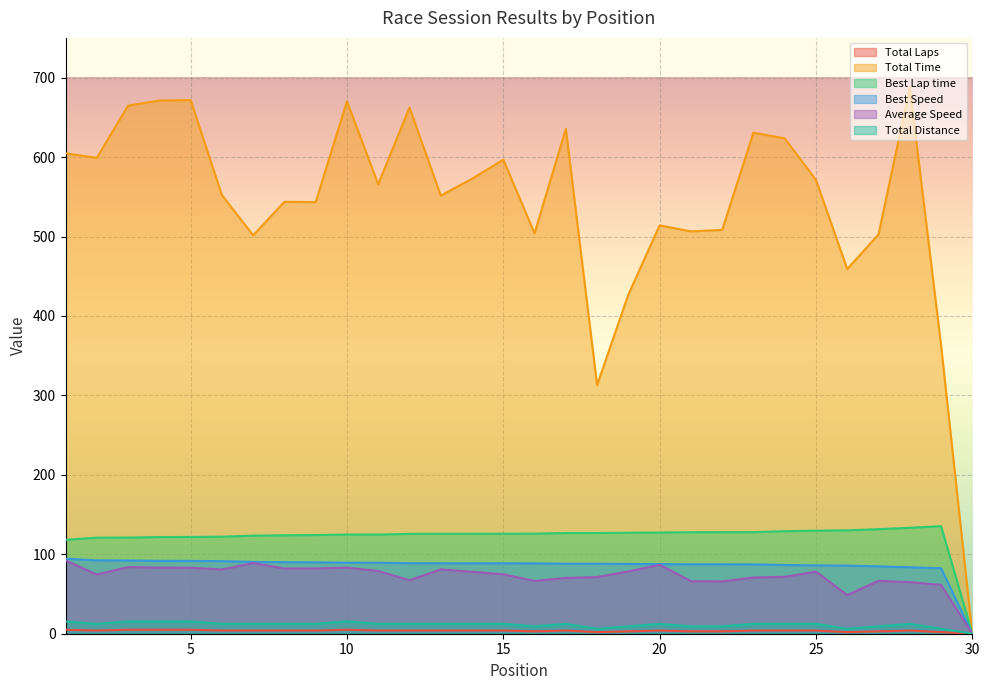

The Total Distance series shows 4.0 at 9. True or false?

True